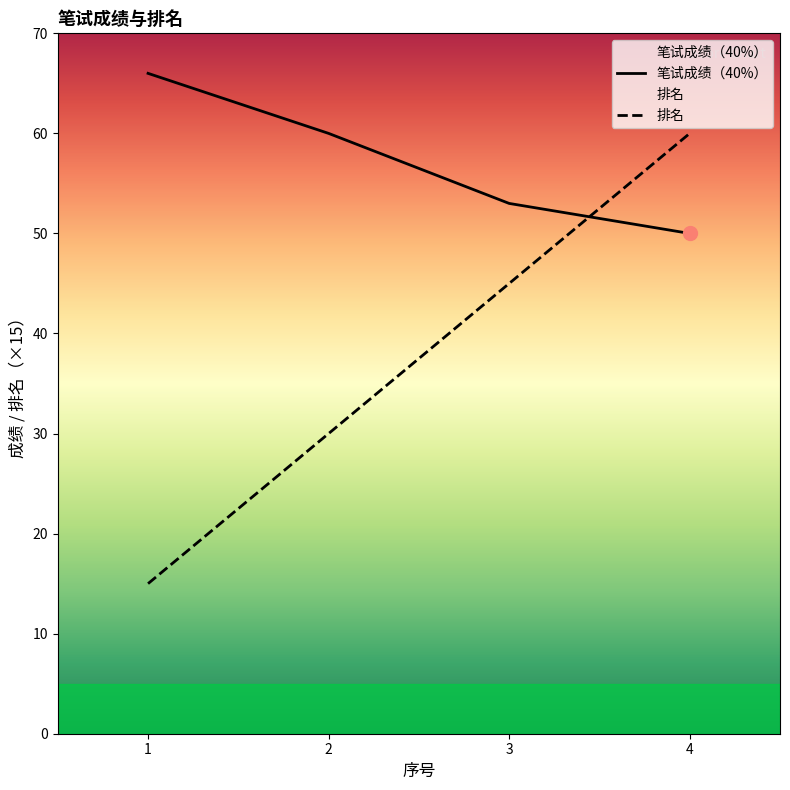

True or false: 笔试成绩（40%） and 排名 intersect in this chart.

True